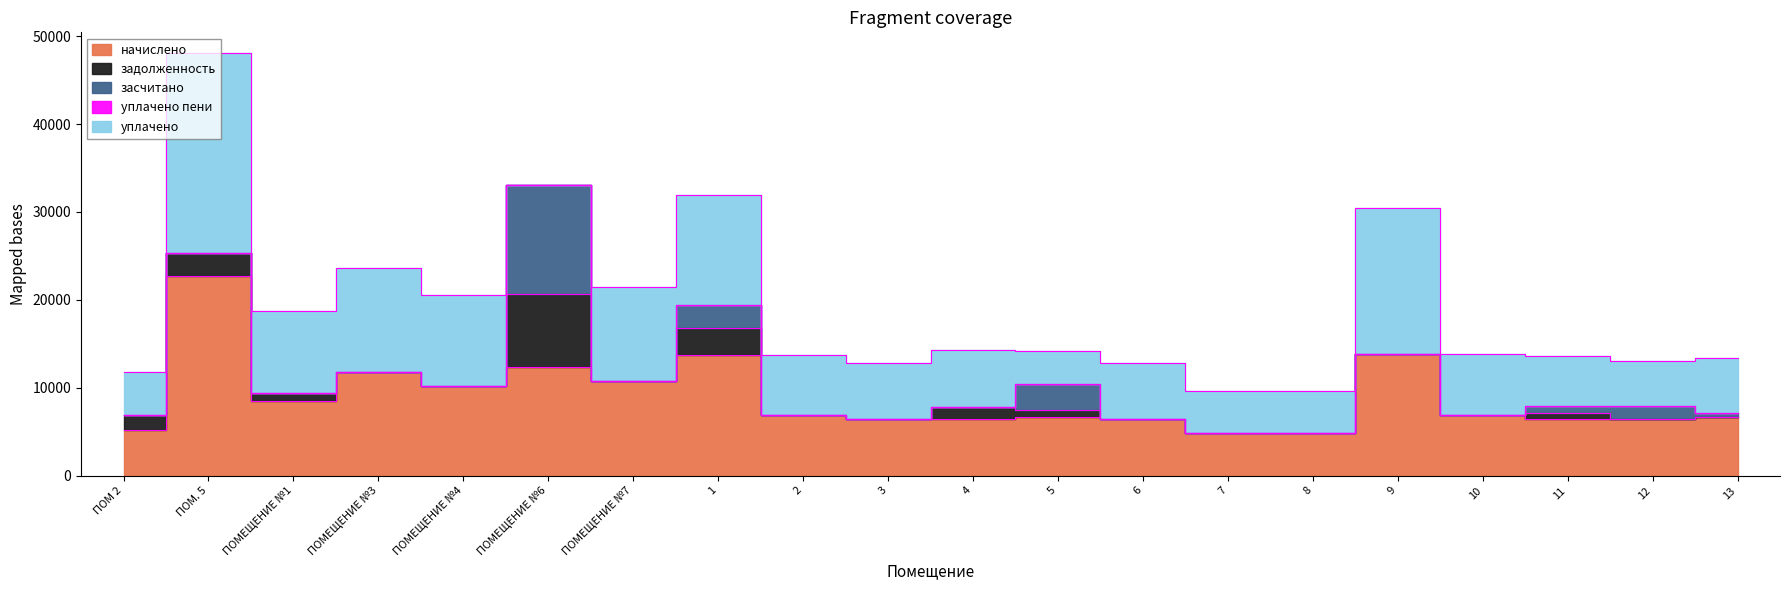

Reading left to right, extract all data points from this chart.

начислено: ПОМ 2=5216.4	ПОМ. 5=22753.4	ПОМЕЩЕНИЕ №1=8445.6	ПОМЕЩЕНИЕ №3=11799.0	ПОМЕЩЕНИЕ №4=10246.5	ПОМЕЩЕНИЕ №6=12382.7	ПОМЕЩЕНИЕ №7=10718.5	1=13748.9	2=6880.7	3=6396.3	4=6421.1	5=6719.2	6=6433.6	7=4819.0	8=4831.4	9=13798.6	10=6930.4	11=6446.0	12=6495.7	13=6694.4
задолженность: ПОМ 2=1636.6	ПОМ. 5=2528.2	ПОМЕЩЕНИЕ №1=938.8	ПОМЕЩЕНИЕ №3=0.0	ПОМЕЩЕНИЕ №4=0.0	ПОМЕЩЕНИЕ №6=8255.2	ПОМЕЩЕНИЕ №7=0.0	1=3055.3	2=0.0	3=0.0	4=1426.9	5=746.6	6=0.0	7=0.0	8=0.0	9=0.0	10=0.0	11=716.2	12=0.0	13=0.0
засчитано: ПОМ 2=0.0	ПОМ. 5=0.0	ПОМЕЩЕНИЕ №1=0.0	ПОМЕЩЕНИЕ №3=0.0	ПОМЕЩЕНИЕ №4=0.0	ПОМЕЩЕНИЕ №6=12382.7	ПОМЕЩЕНИЕ №7=0.0	1=2583.0	2=0.0	3=0.0	4=0.0	5=2986.3	6=0.0	7=0.0	8=0.0	9=0.0	10=0.0	11=716.2	12=1443.5	13=371.9
уплачено пени: ПОМ 2=15.1	ПОМ. 5=0.0	ПОМЕЩЕНИЕ №1=4.4	ПОМЕЩЕНИЕ №3=0.0	ПОМЕЩЕНИЕ №4=0.0	ПОМЕЩЕНИЕ №6=0.0	ПОМЕЩЕНИЕ №7=0.0	1=0.0	2=0.0	3=0.0	4=0.0	5=19.4	6=0.0	7=0.0	8=0.0	9=3.2	10=0.0	11=0.0	12=2.5	13=0.0
уплачено: ПОМ 2=4875.4	ПОМ. 5=22753.4	ПОМЕЩЕНИЕ №1=9316.0	ПОМЕЩЕНИЕ №3=11799.0	ПОМЕЩЕНИЕ №4=10246.5	ПОМЕЩЕНИЕ №6=0.0	ПОМЕЩЕНИЕ №7=10718.5	1=12582.9	2=6880.7	3=6396.3	4=6434.2	5=3732.9	6=6433.6	7=4819.0	8=4831.4	9=16642.8	10=6930.4	11=5729.8	12=5052.2	13=6322.5